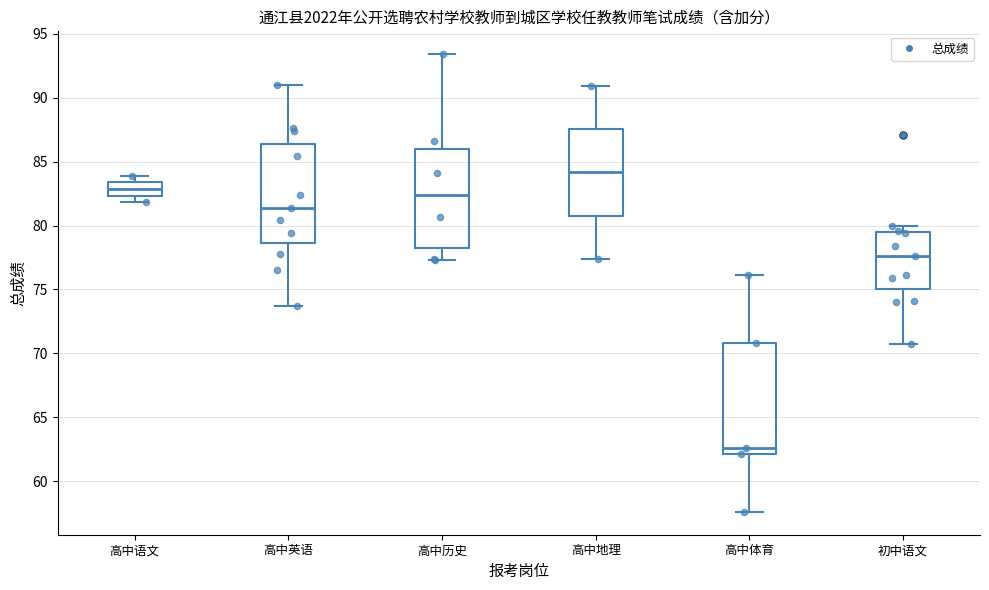

Comparing the boxes themselves (not the whiskers), which one is the tallest?

高中体育